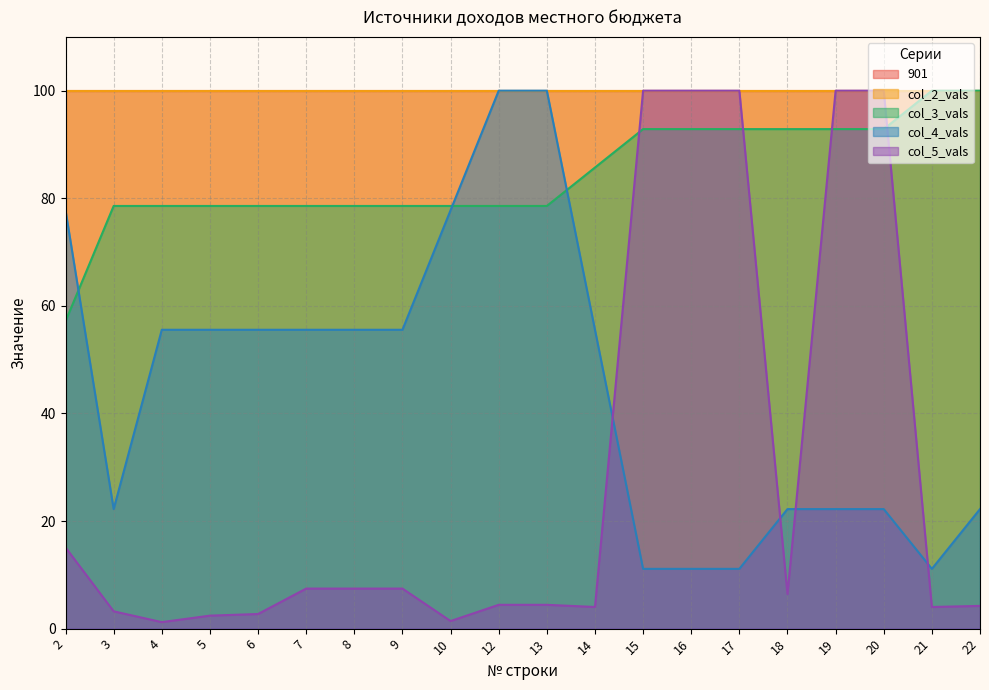

The col_3_vals series shows 78.6 at 9. True or false?

True